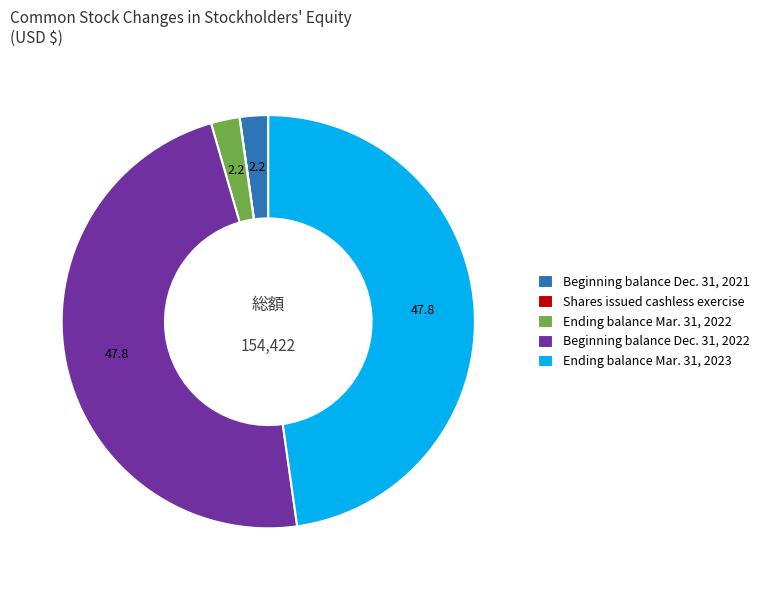

Between Ending balance Mar. 31, 2022 and Ending balance Mar. 31, 2023, which is larger?

Ending balance Mar. 31, 2023